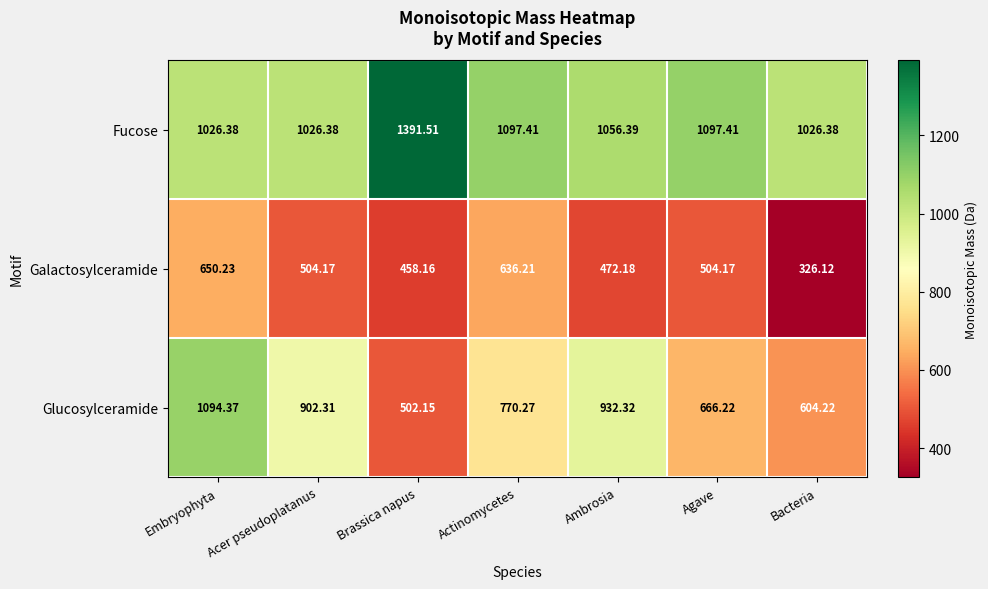

At which category is the sum across all series the highest?

Embryophyta